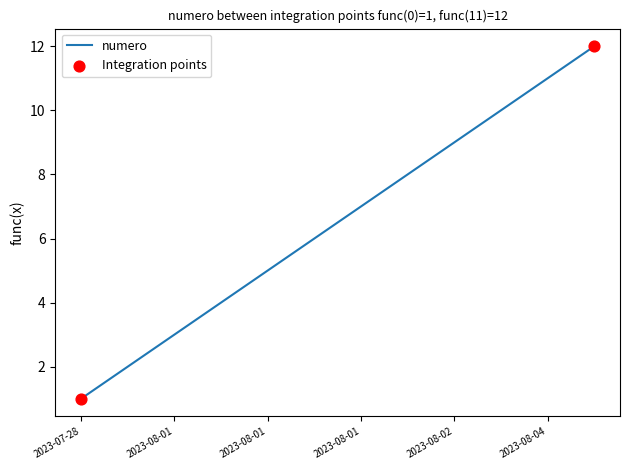

What is the difference between the maximum and minimum values?

11